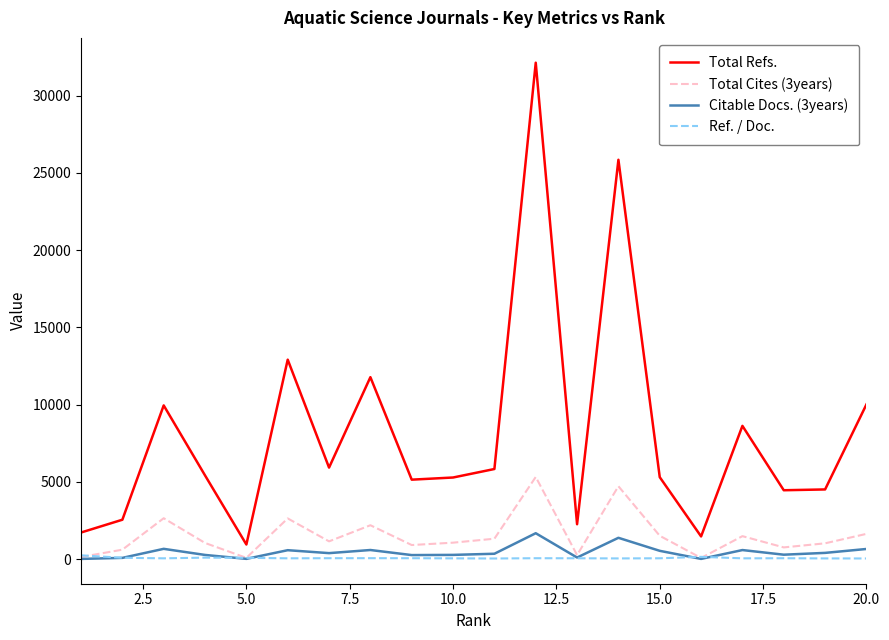

After their last crossing, which series has the higher values: Ref. / Doc. or Citable Docs. (3years)?

Citable Docs. (3years)